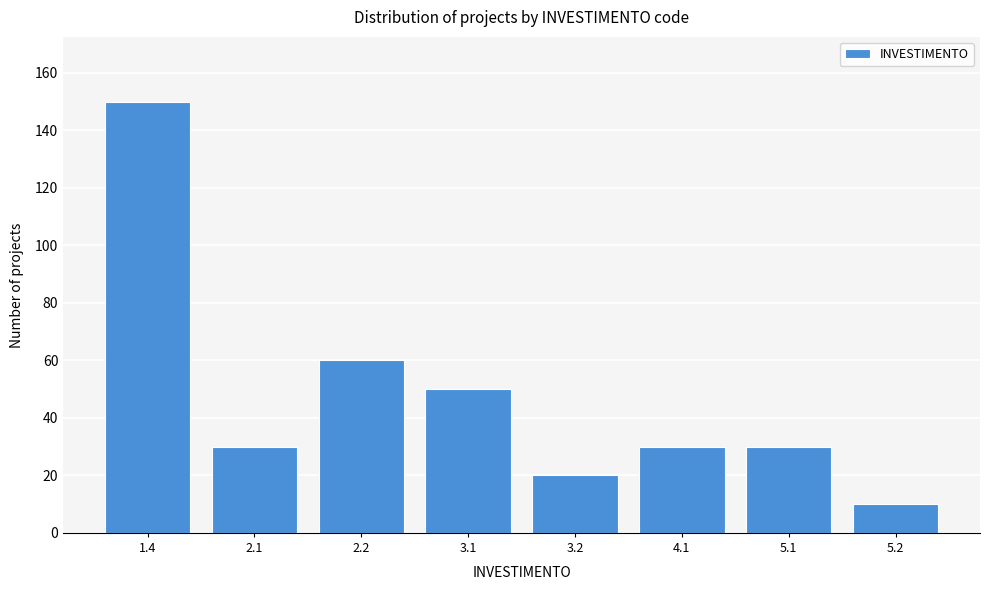

Reading left to right, what are all the values shown in this chart?

1.4=150	2.1=30	2.2=60	3.1=50	3.2=20	4.1=30	5.1=30	5.2=10